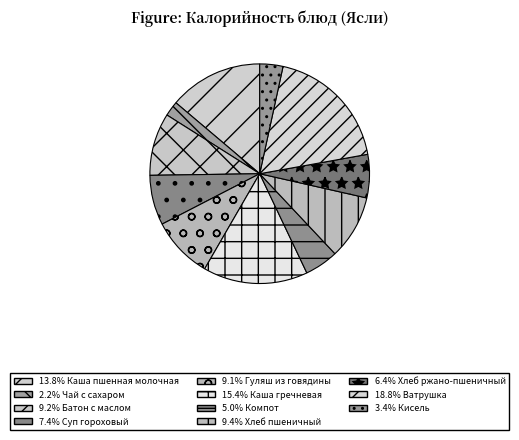

Count the number of slices in the pie.

11